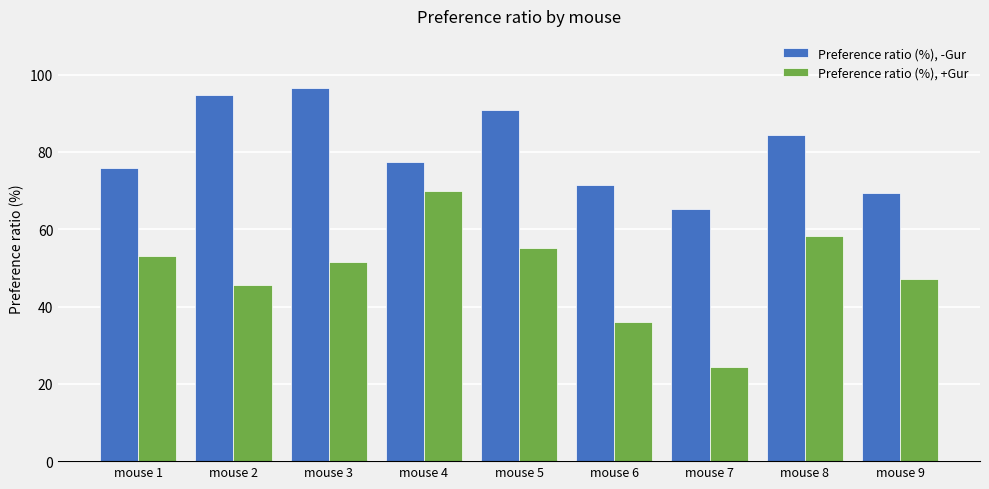

How many values in the Preference ratio (%), -Gur series exceed 77?

5